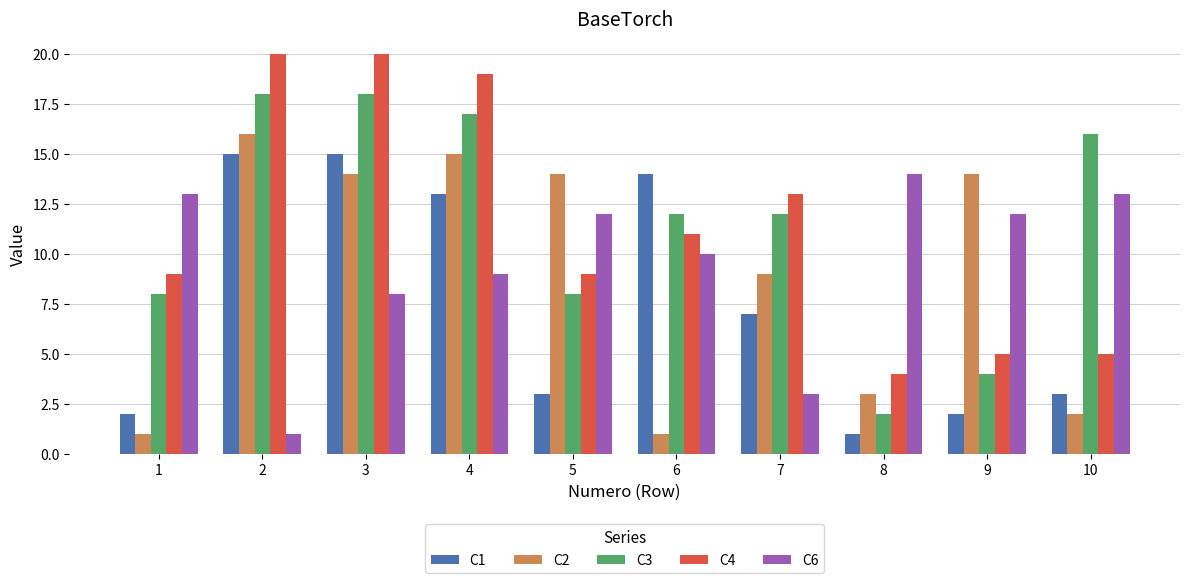

What value does the C4 series have at 2, to the nearest 10?

20